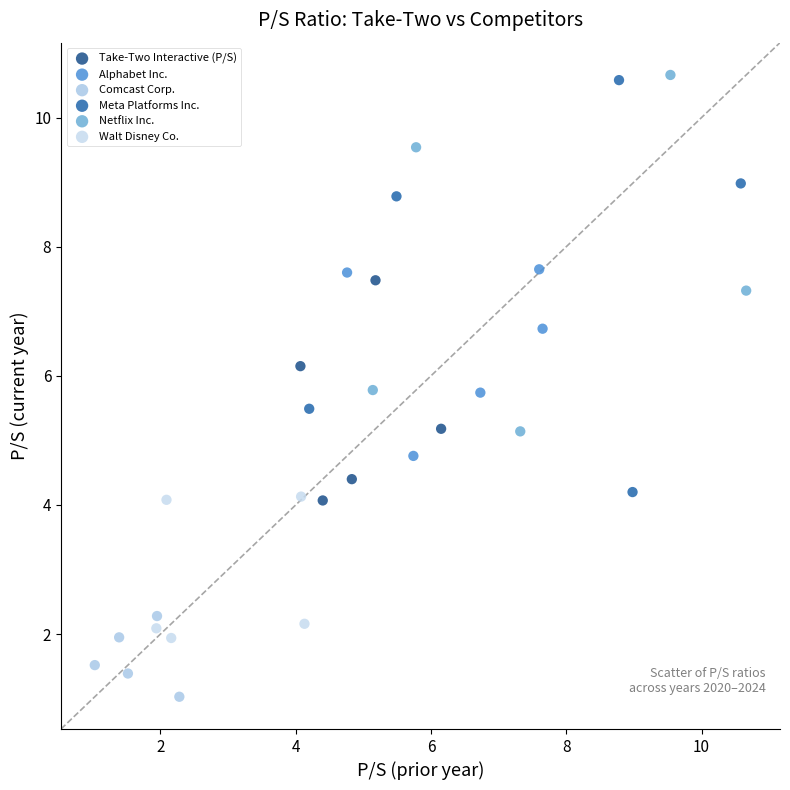

Which series has the widest spread of Y values?

Meta Platforms Inc.